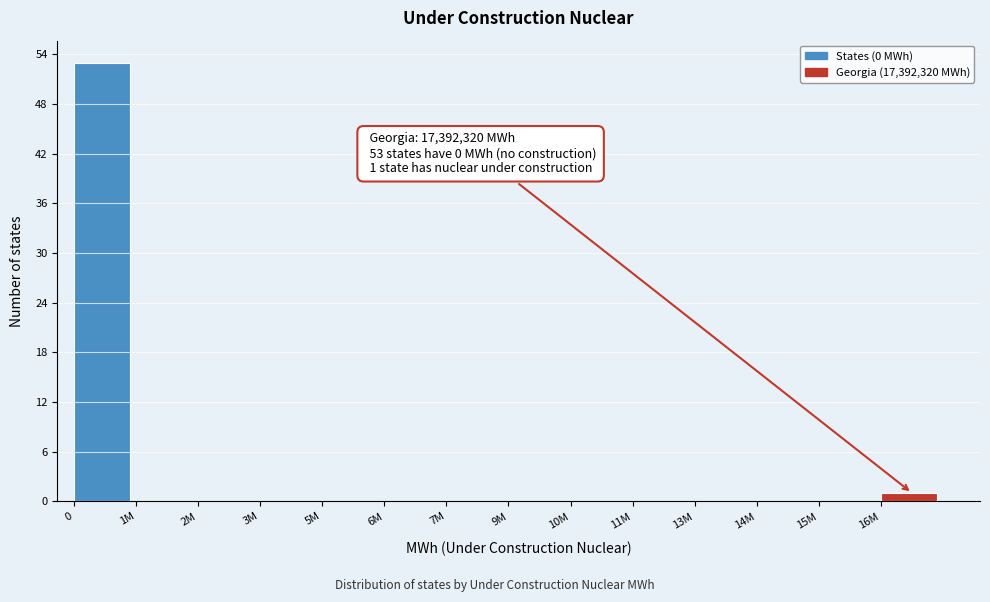

Reading right to left, extract all data points from this chart.

16M=1	15M=0	14M=0	13M=0	11M=0	10M=0	9M=0	7M=0	6M=0	5M=0	3M=0	2M=0	1M=0	0=53